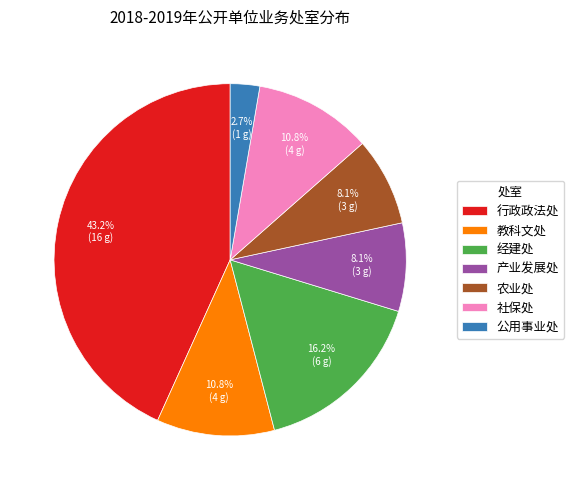

To the nearest percent, what is the combined percentage of 教科文处 and 公用事业处?

14%